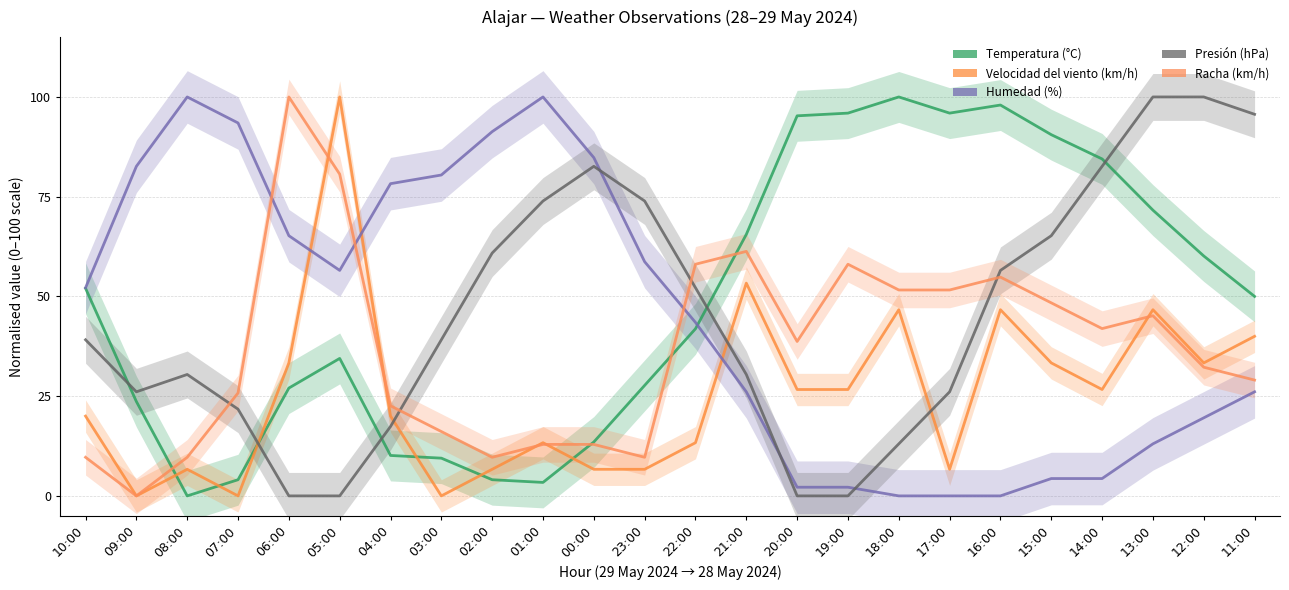

Reading left to right, what are all the values shown in this chart?

Temperatura (°C): 52.0	23.6	0.0	4.1	27.0	34.5	10.1	9.5	4.1	3.4	13.5	27.7	41.9	65.5	95.3	95.9	100.0	95.9	98.0	90.5	84.5	71.6	60.1	50.0
Velocidad del viento (km/h): 20.0	0.0	6.7	0.0	33.3	100.0	20.0	0.0	6.7	13.3	6.7	6.7	13.3	53.3	26.7	26.7	46.7	6.7	46.7	33.3	26.7	46.7	33.3	40.0
Humedad (%): 52.2	82.6	100.0	93.5	65.2	56.5	78.3	80.4	91.3	100.0	84.8	58.7	43.5	26.1	2.2	2.2	0.0	0.0	0.0	4.3	4.3	13.0	19.6	26.1
Presión (hPa): 39.1	26.1	30.4	21.7	0.0	0.0	17.4	39.1	60.9	73.9	82.6	73.9	52.2	30.4	0.0	0.0	13.0	26.1	56.5	65.2	82.6	100.0	100.0	95.7
Racha (km/h): 9.7	0.0	9.7	25.8	100.0	80.6	22.6	16.1	9.7	12.9	12.9	9.7	58.1	61.3	38.7	58.1	51.6	51.6	54.8	48.4	41.9	45.2	32.3	29.0